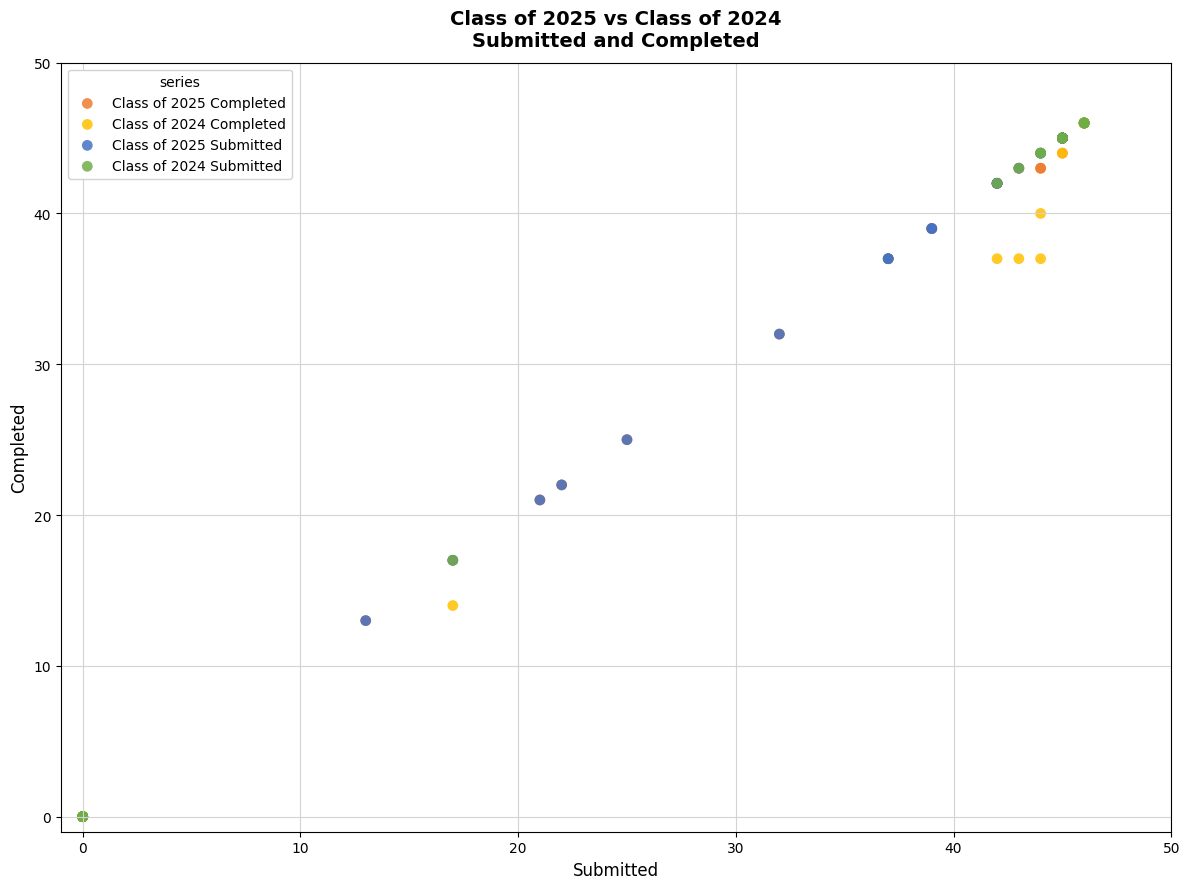

What are all the series names shown in the legend?

Class of 2025 Completed, Class of 2024 Completed, Class of 2025 Submitted, Class of 2024 Submitted